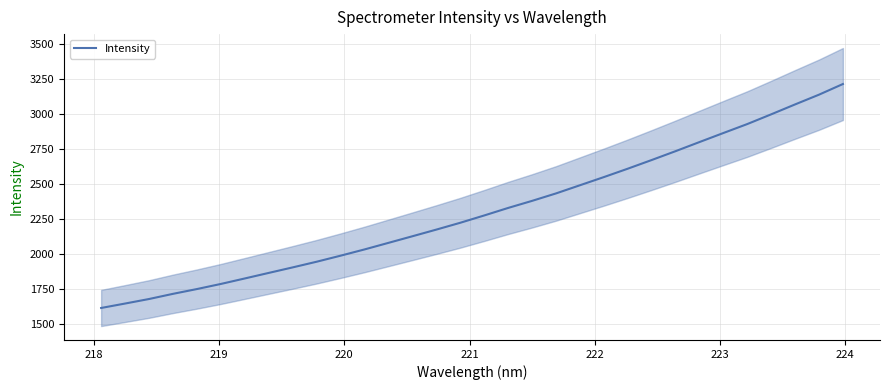

What is the smallest value displayed?

1613.4